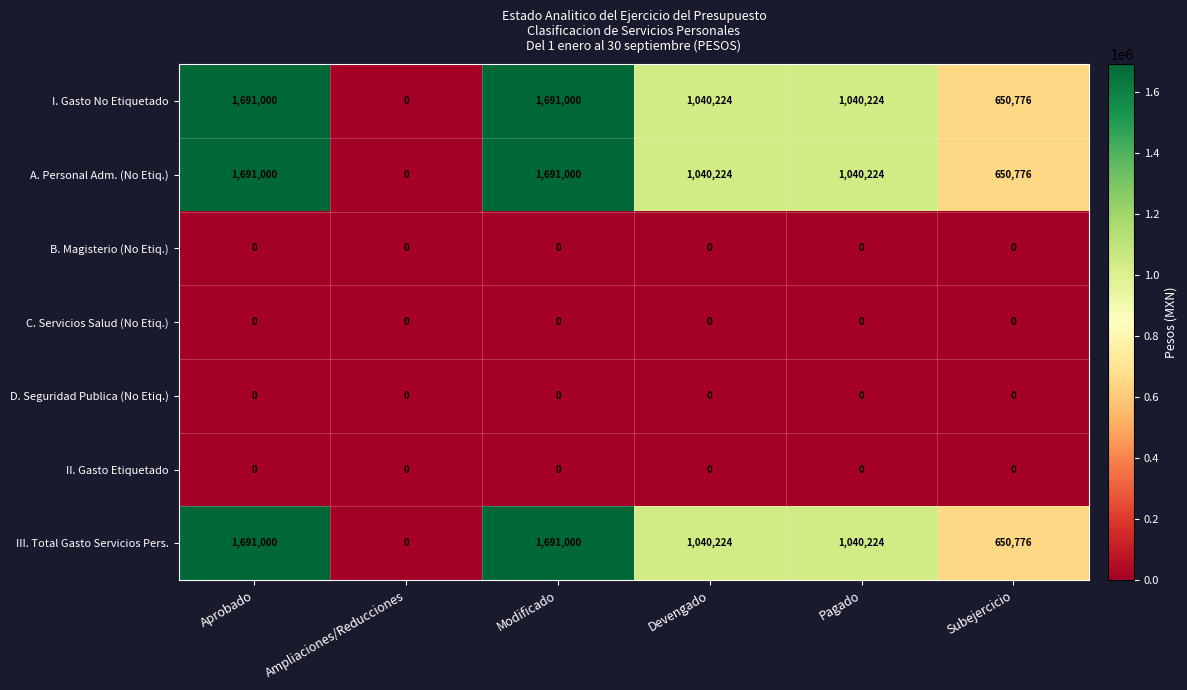

How many III. Total Gasto Servicios Pers. values are between 650776 and 1691000?

5